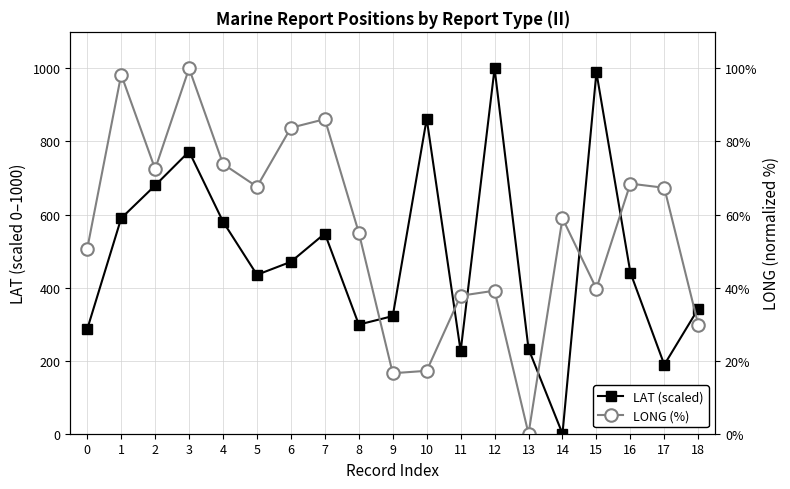

At which label does LAT (scaled) first exceed 441?

1